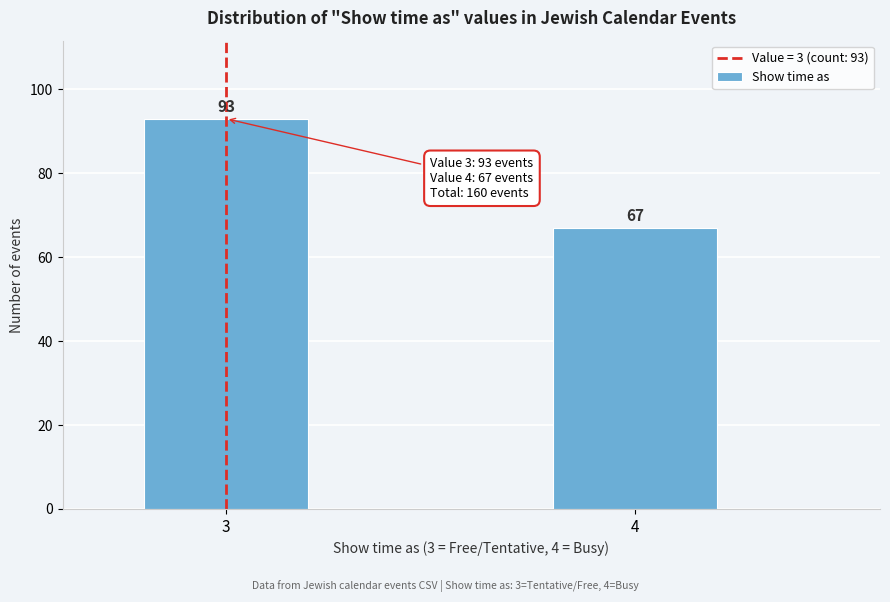

Reading left to right, what are all the values shown in this chart?

93	67